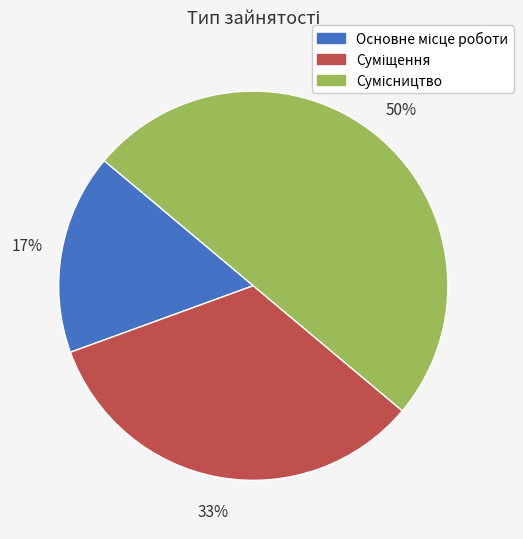

To the nearest percent, what is the average slice percentage?

33%